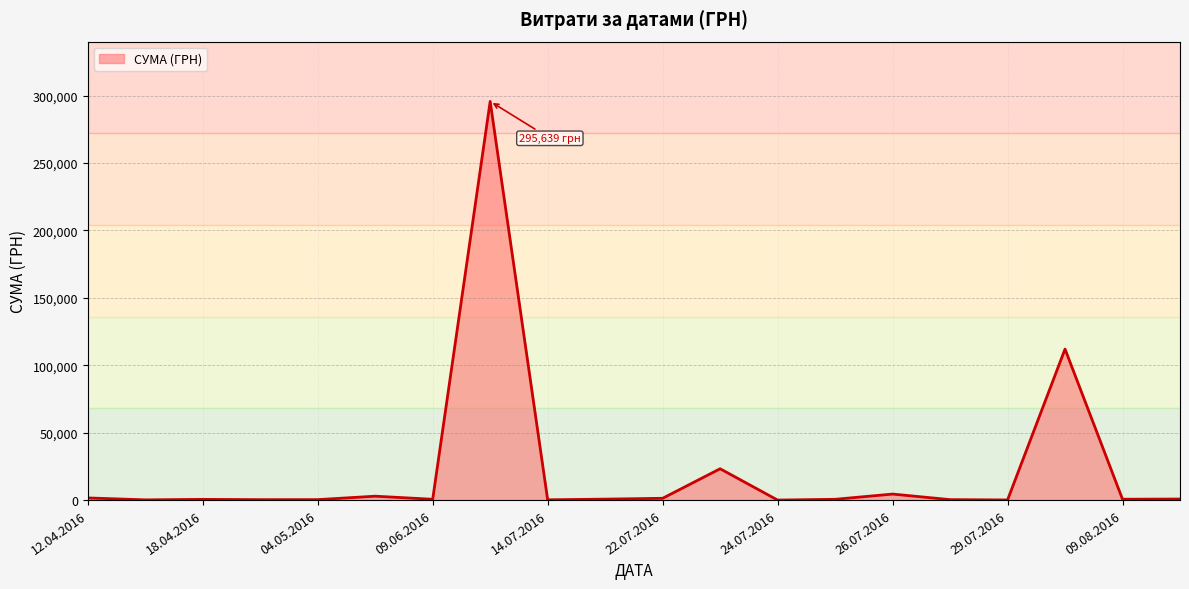

What is the difference between the maximum and minimum values?

295627.4